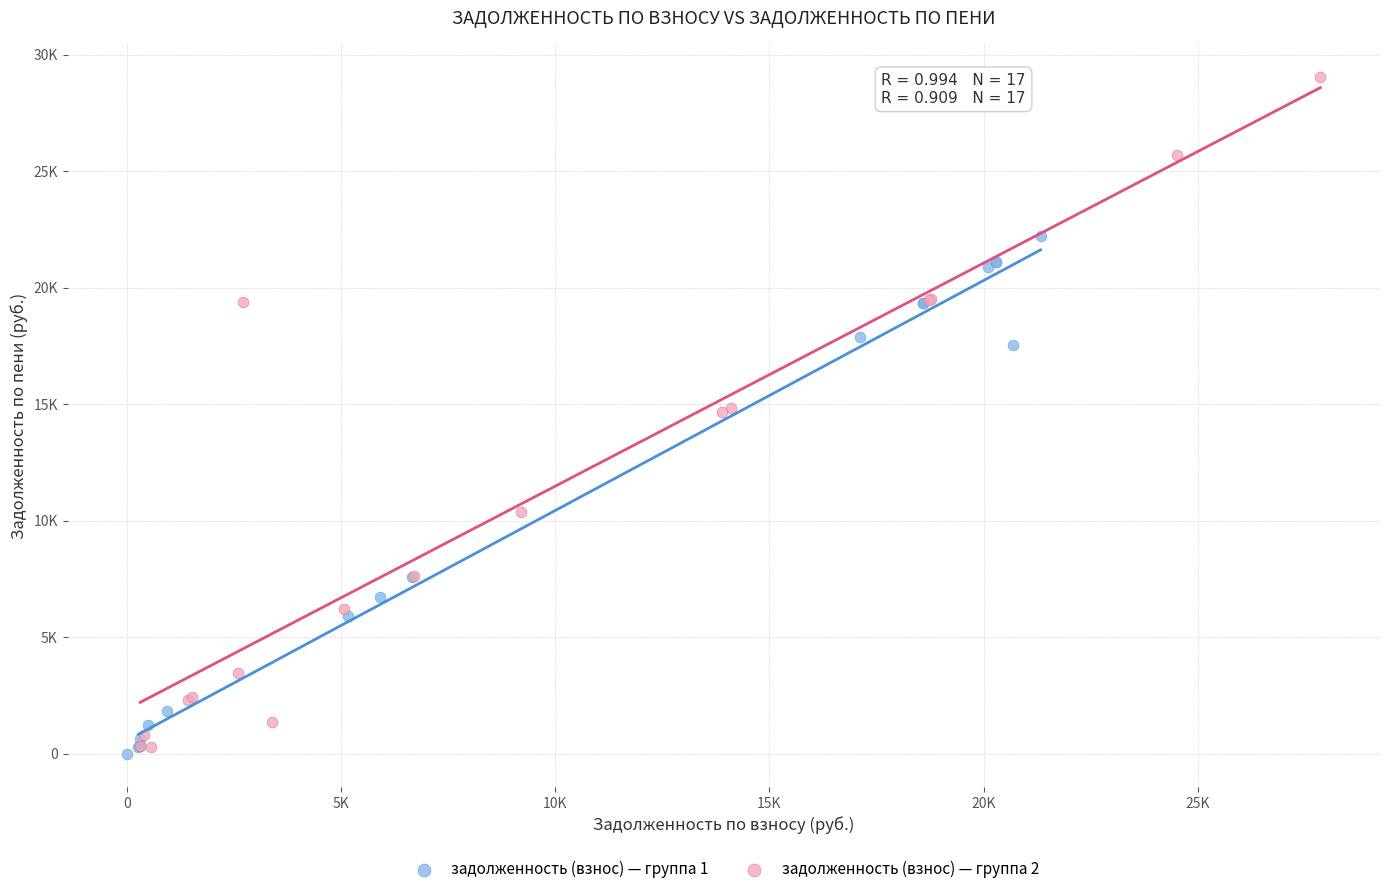

Which series reaches the maximum Y coordinate?

задолженность (взнос) — группа 2